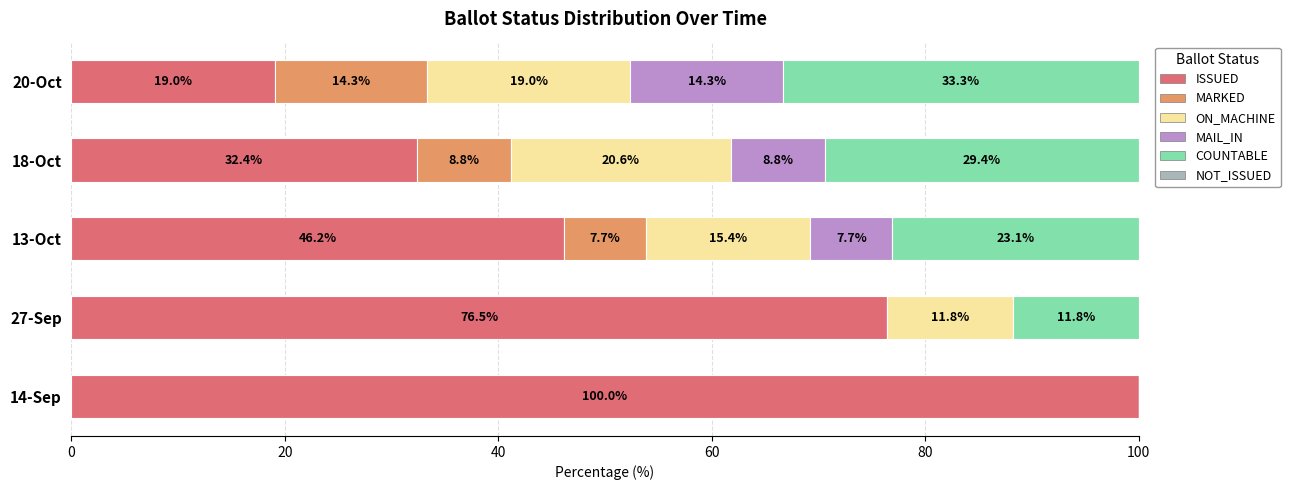

The value of ISSUED at 20-Oct is 19.0. True or false?

True